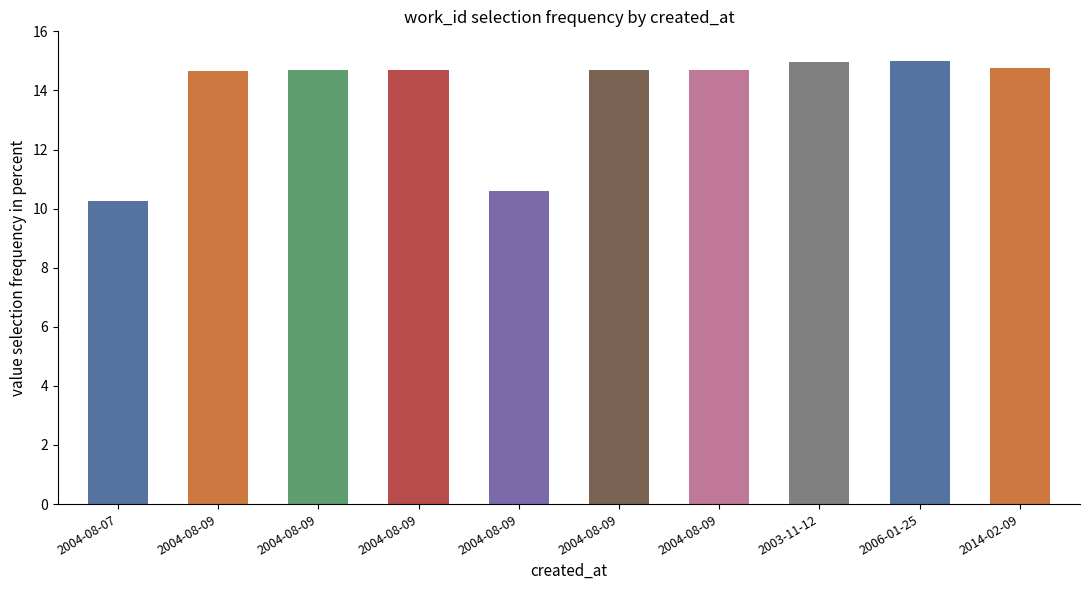

Which category has the lowest value across all series?

2004-08-07